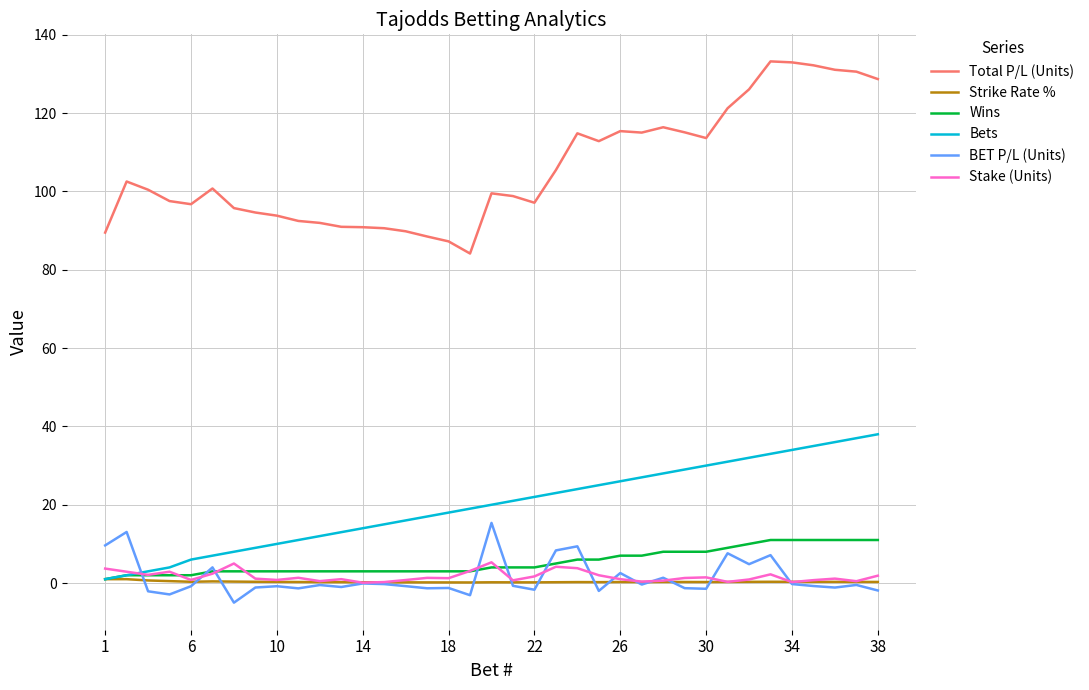

True or false: Total P/L (Units) and Stake (Units) cross at least once.

False